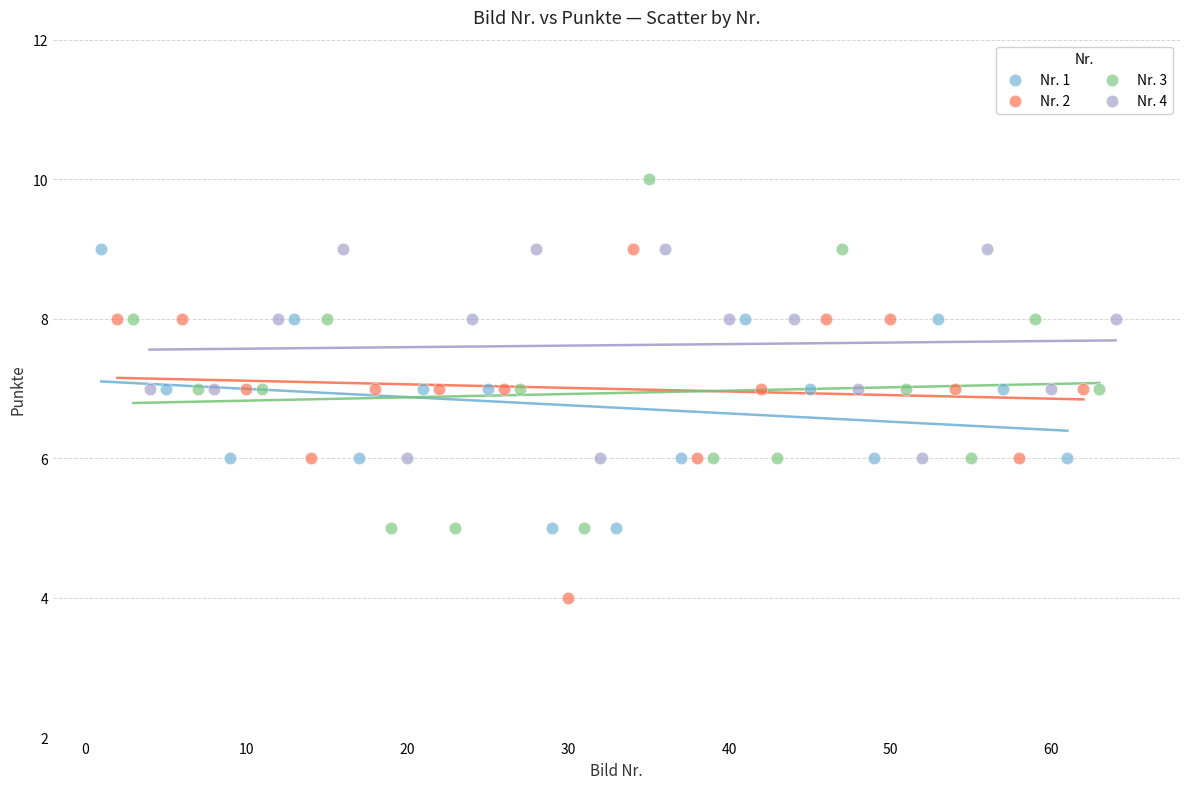

Which series reaches the minimum Y coordinate?

Nr. 2